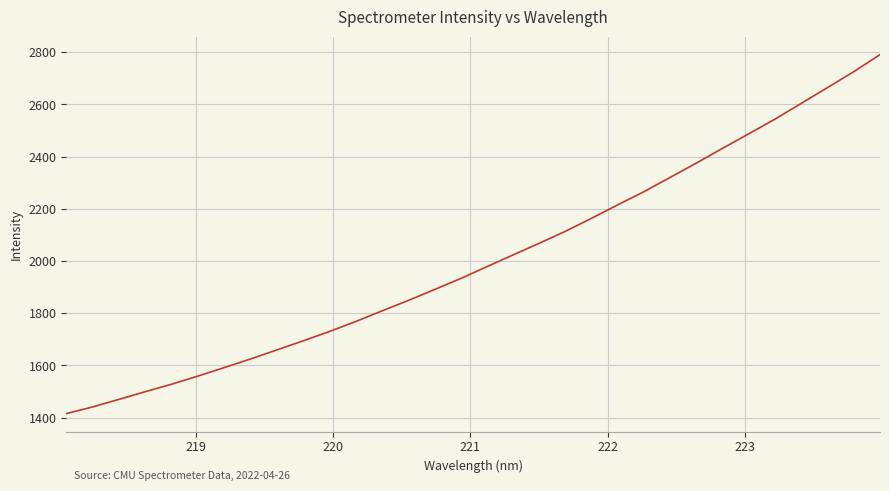

What is the difference between the maximum and minimum values?

1375.9